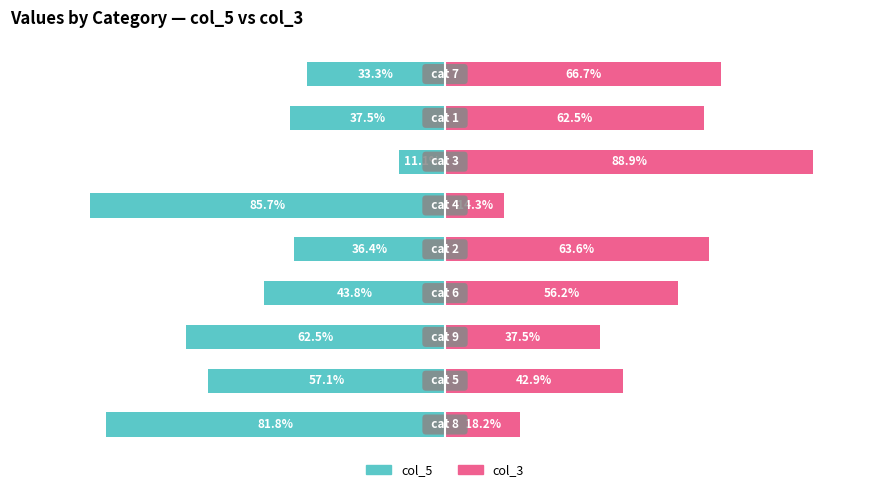

What is the sum of all col_3 values?

450.8